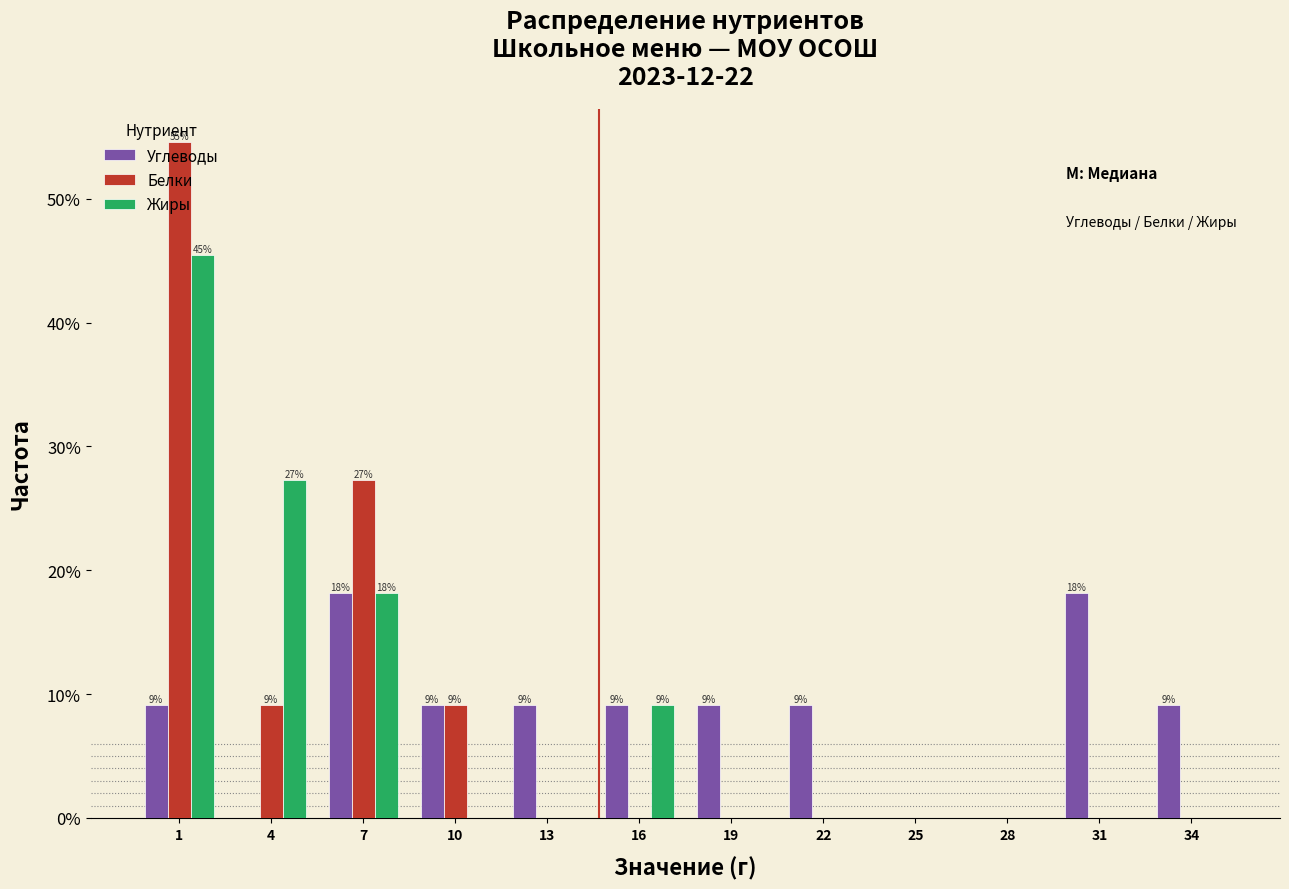

Are the bars grouped side by side (vs. stacked)?

Yes